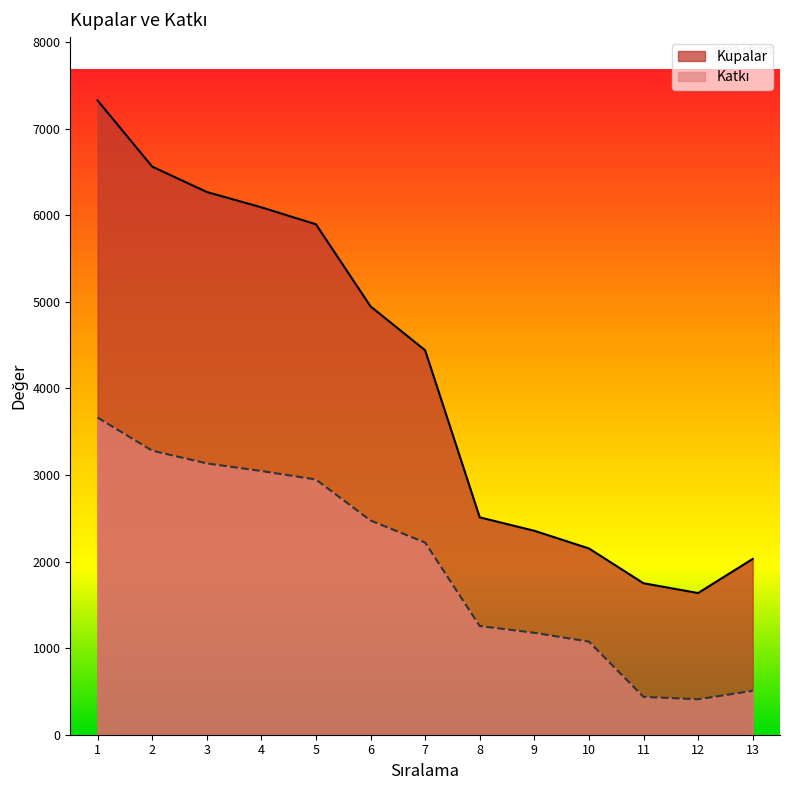

What is the sum of all Katkı values?

25619